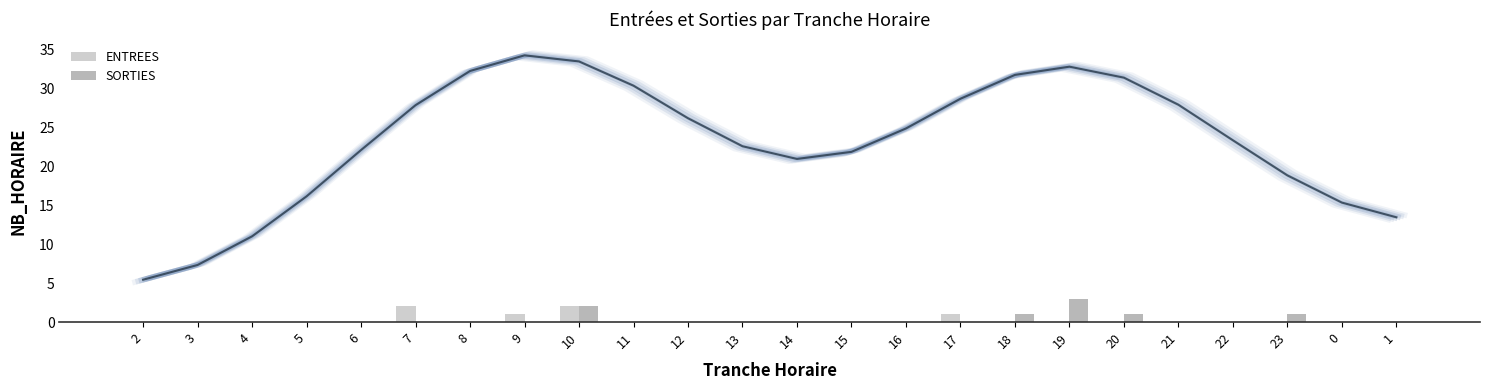

Reading right to left, list all the values displayed in this chart.

ENTREES: 0	0	0	0	0	0	0	0	1	0	0	0	0	0	0	2	1	0	2	0	0	0	0	0
SORTIES: 0	0	1	0	0	1	3	1	0	0	0	0	0	0	0	2	0	0	0	0	0	0	0	0